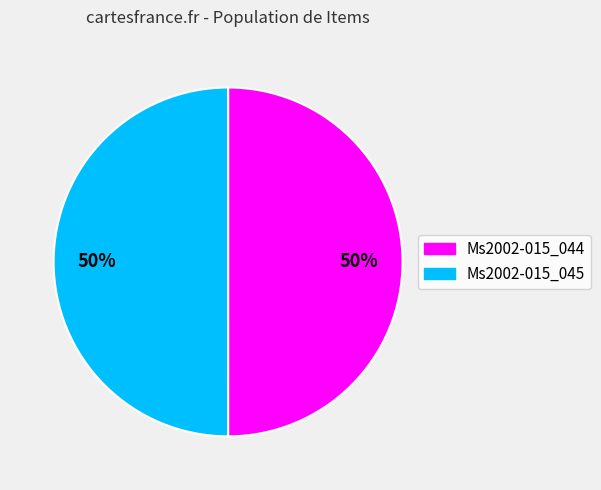

What is the ratio of the value at Ms2002-015_044 to the value at Ms2002-015_045?

1.0